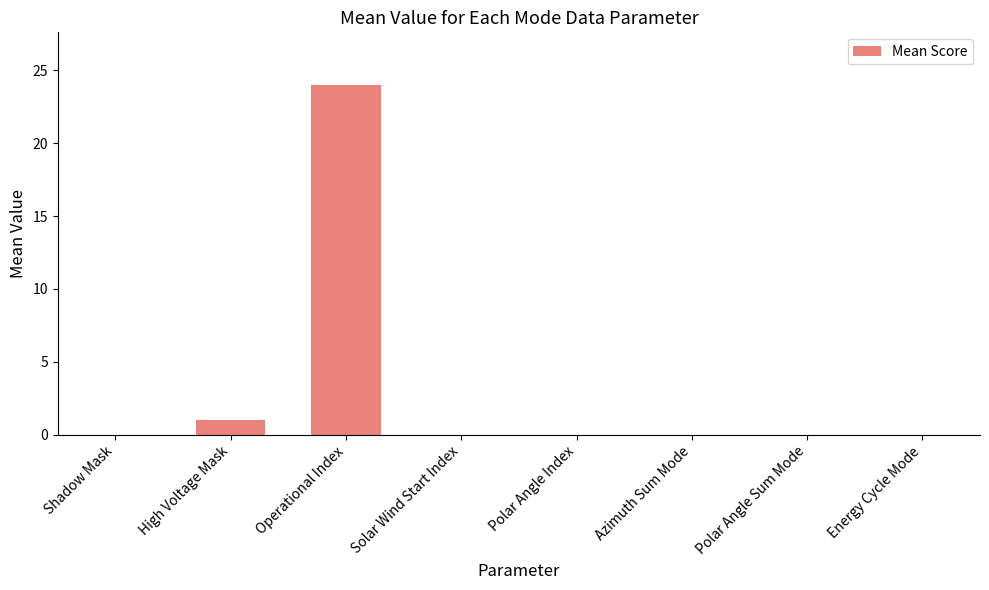

Count the number of data series in this chart.

1